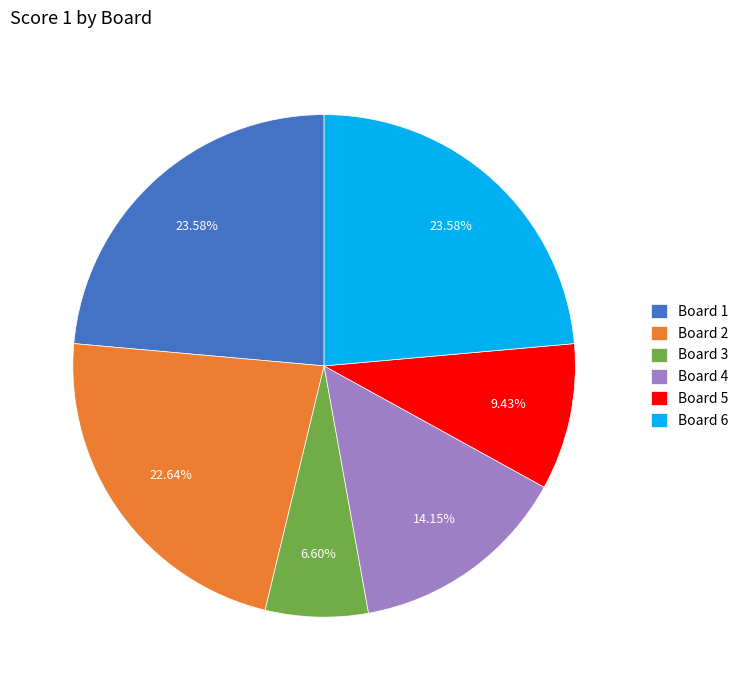

Is it true that Board 6 is 24% of the pie?

True